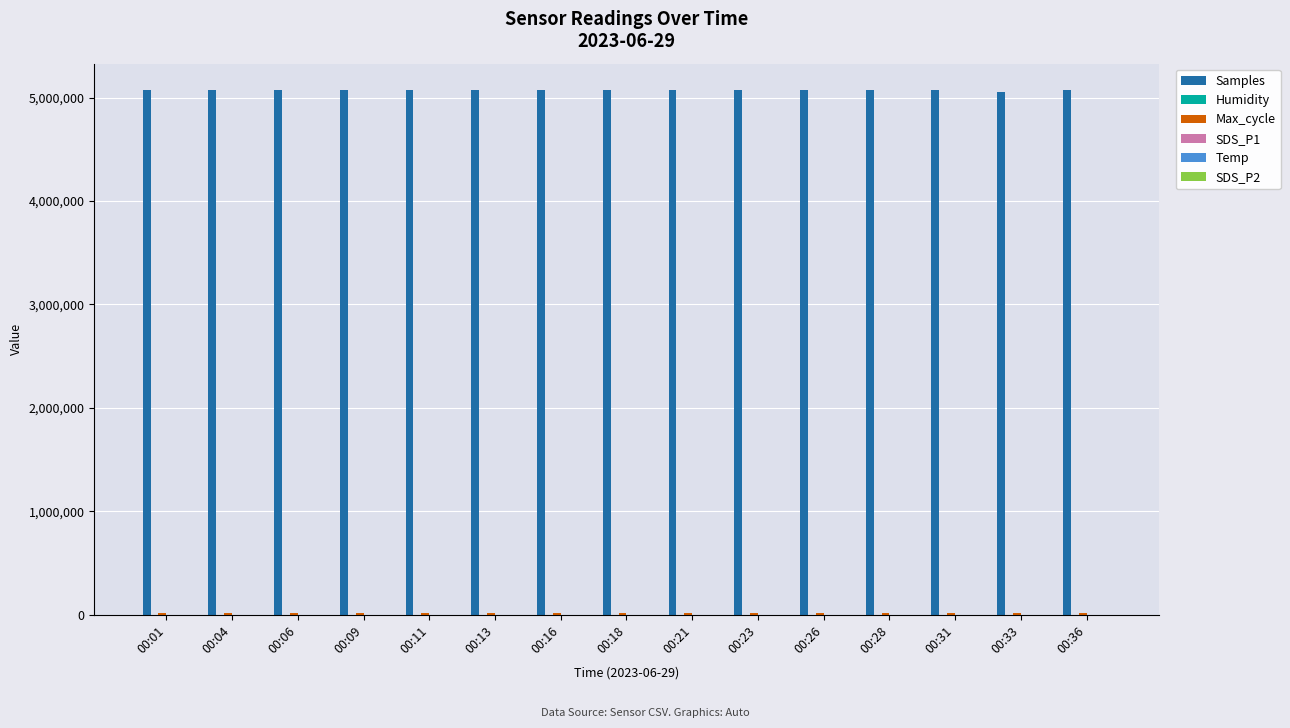

How many distinct data groups are displayed?

6